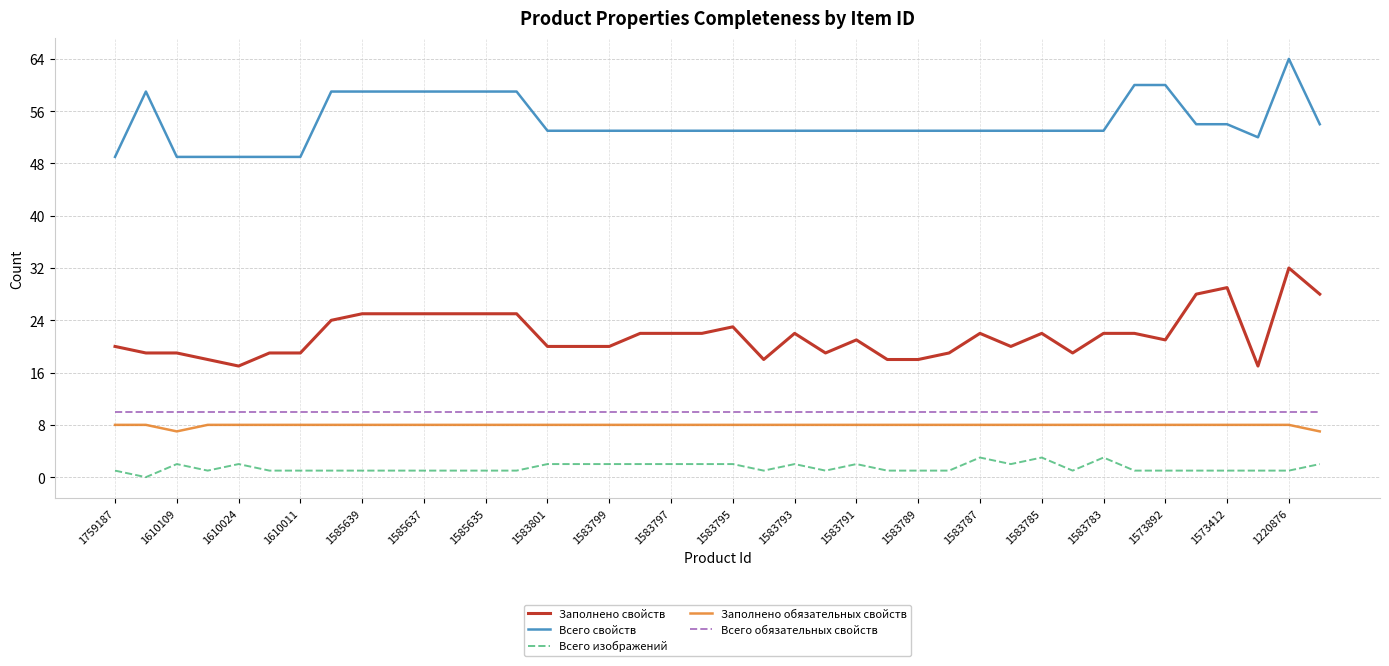

True or false: Всего обязательных свойств and Всего свойств intersect in this chart.

False